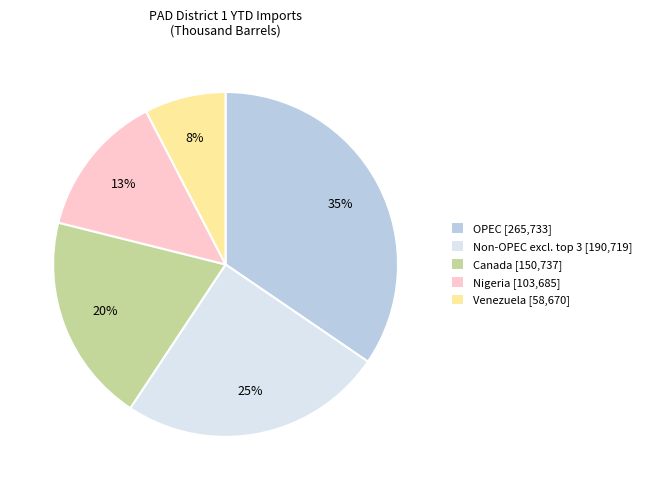

Which category has the smallest portion of the pie?

Venezuela [58,670]